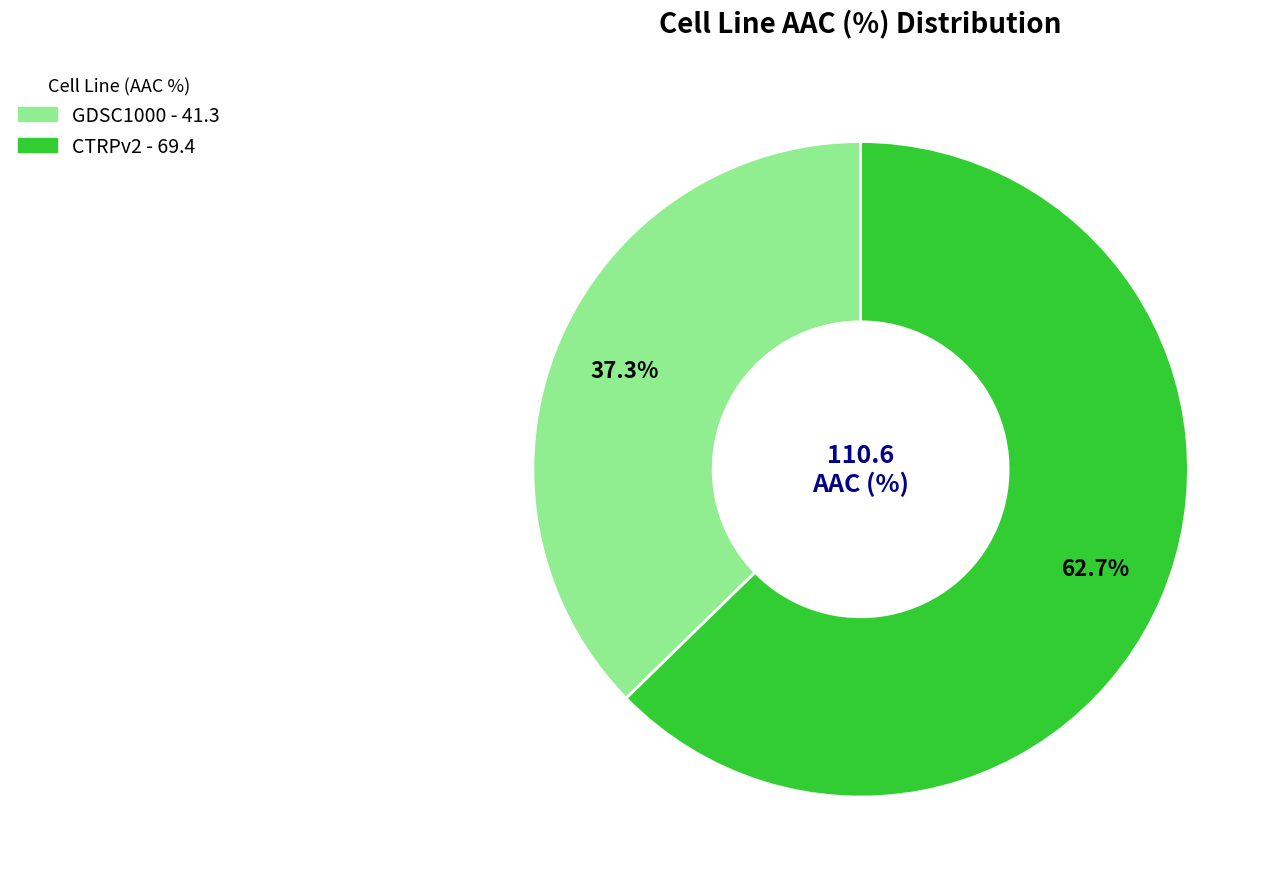

Which slice is the largest?

CTRPv2